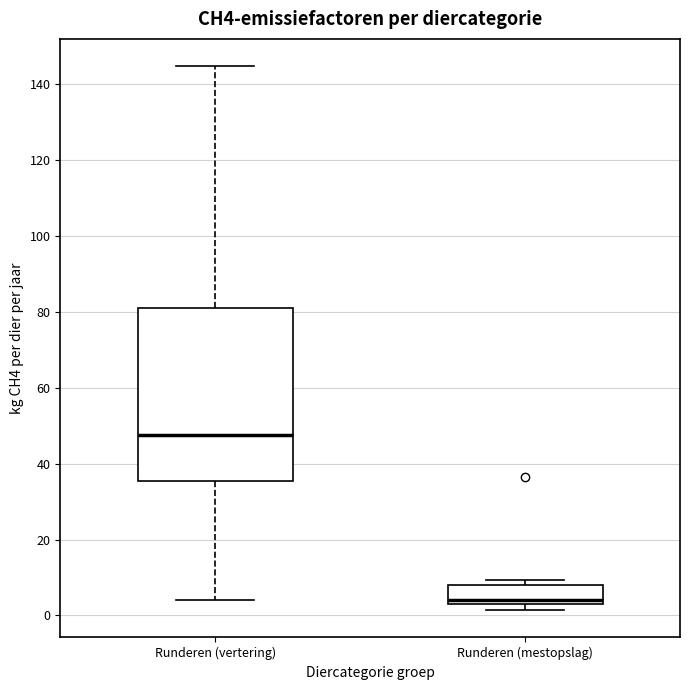

Which box is the tallest, from its lower edge to its upper edge?

Runderen (vertering)